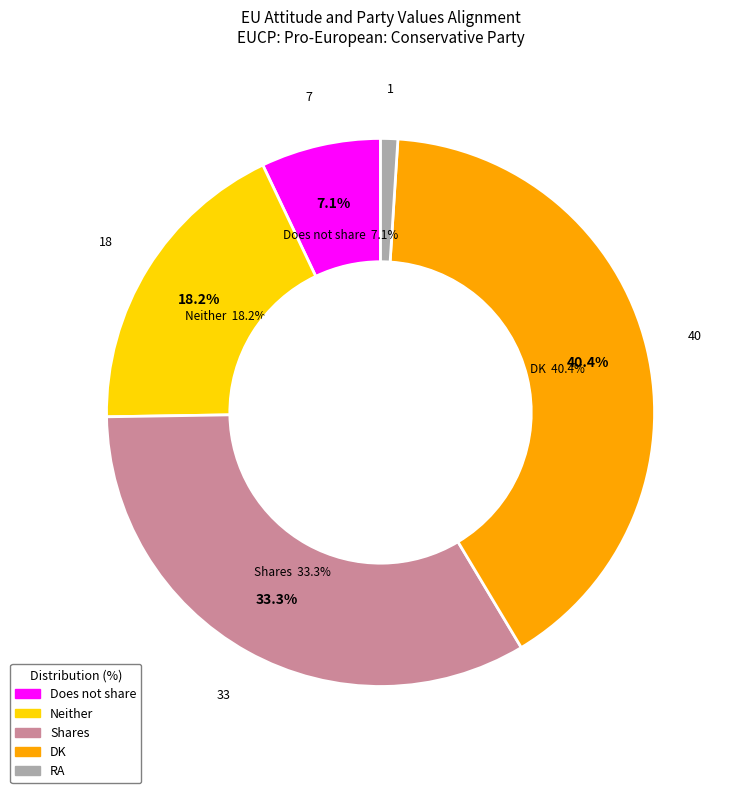

Approximately how many times larger is the value at Does not share compared to Shares?

0.2